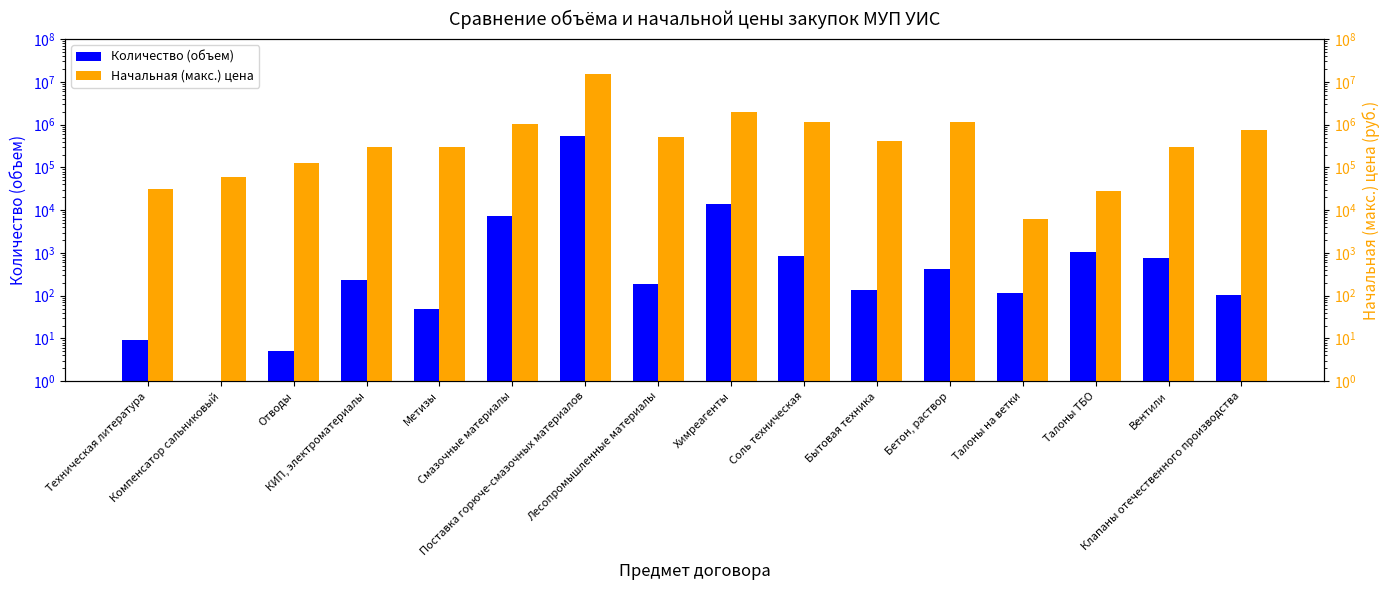

What value does the Количество (объем) series have at Бытовая техника?

134.0